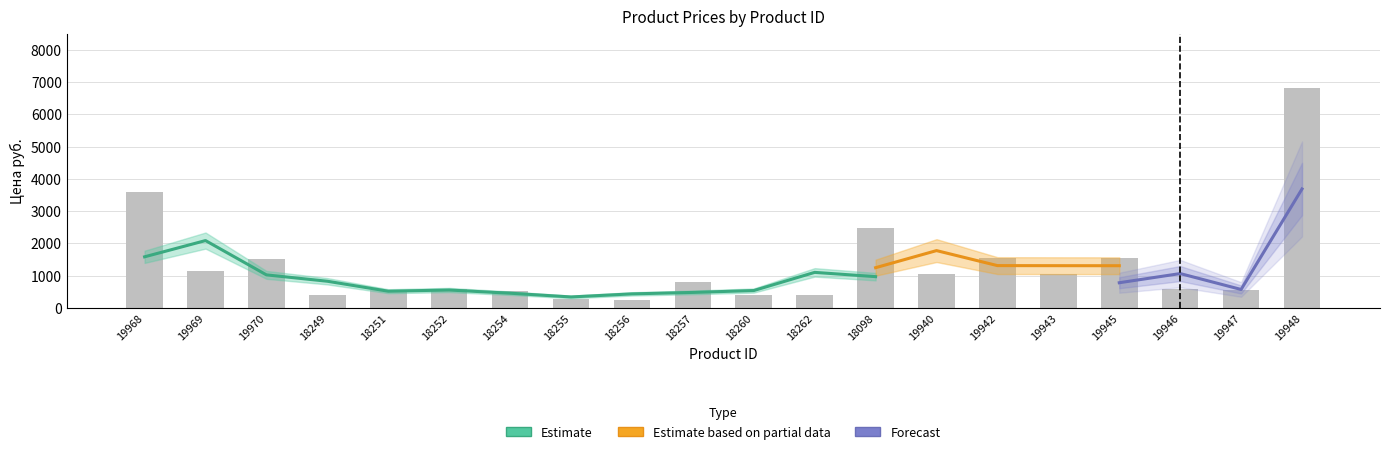

Rank the categories by value from highest to lowest.

19948, 19968, 18098, 19942, 19945, 19970, 19969, 19940, 19943, 18257, 18252, 19946, 19947, 18251, 18254, 18262, 18249, 18260, 18255, 18256